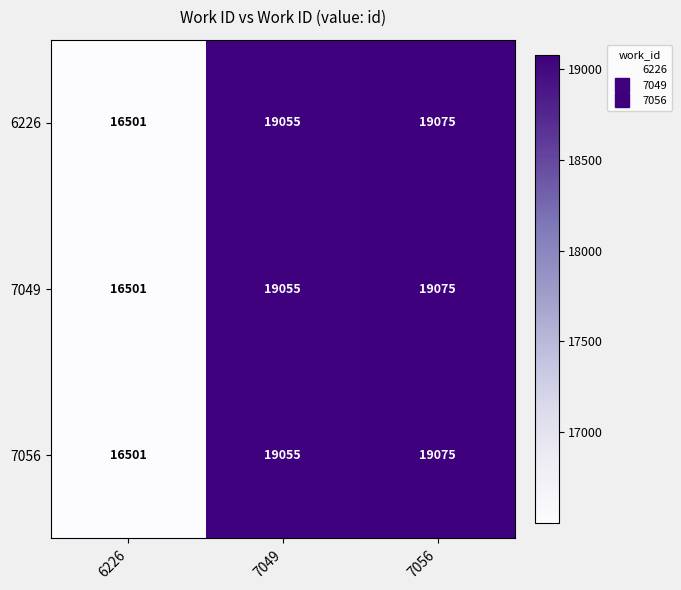

Where is 7049 nearest to the value 17788?

7049